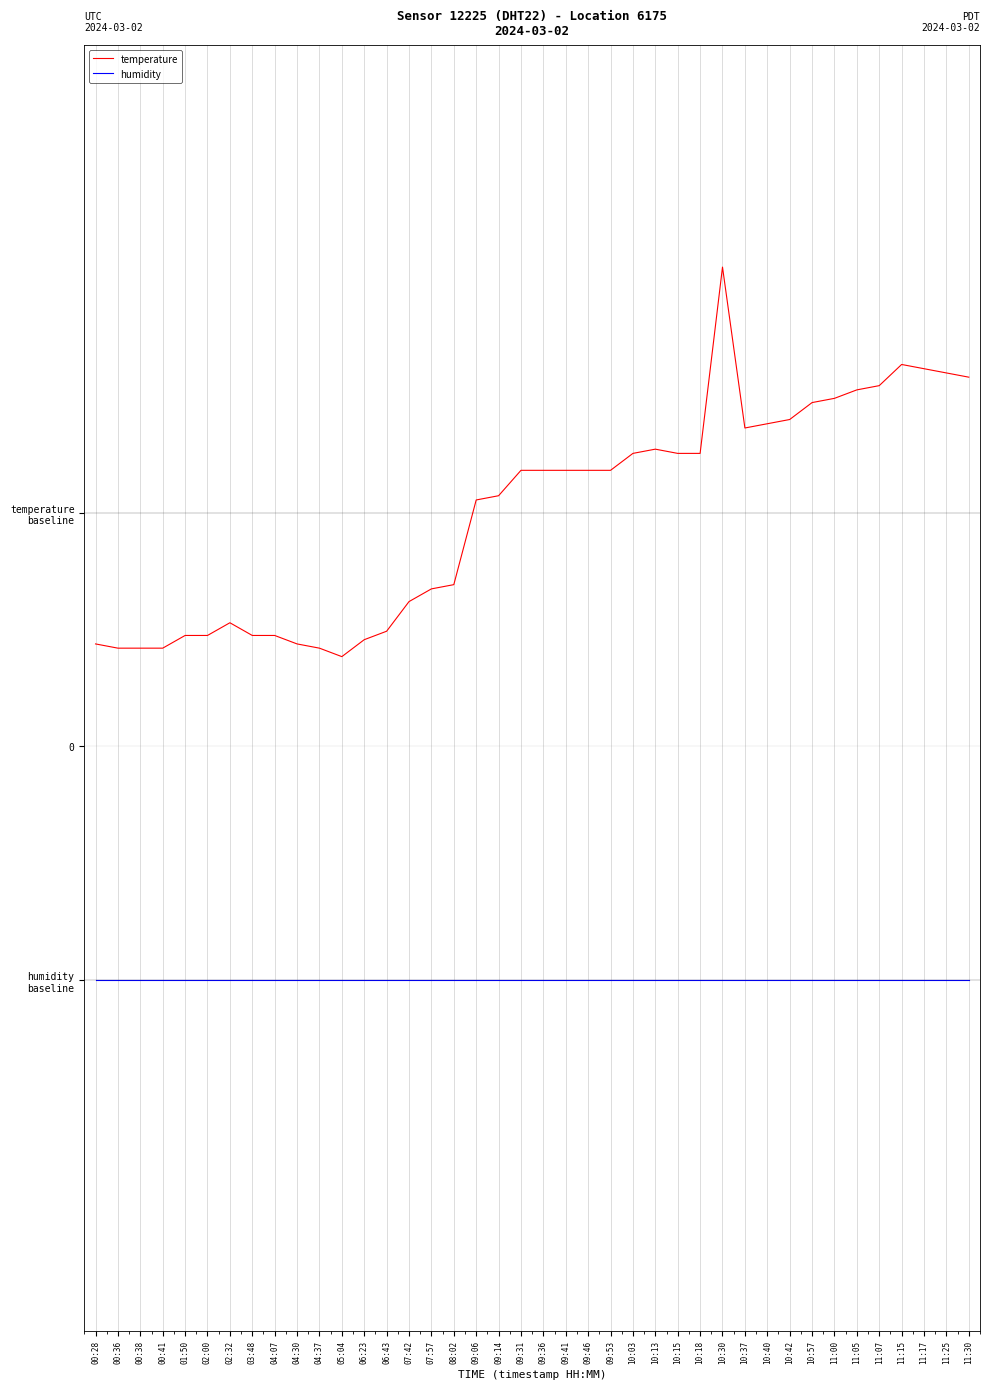

True or false: temperature and humidity intersect in this chart.

False